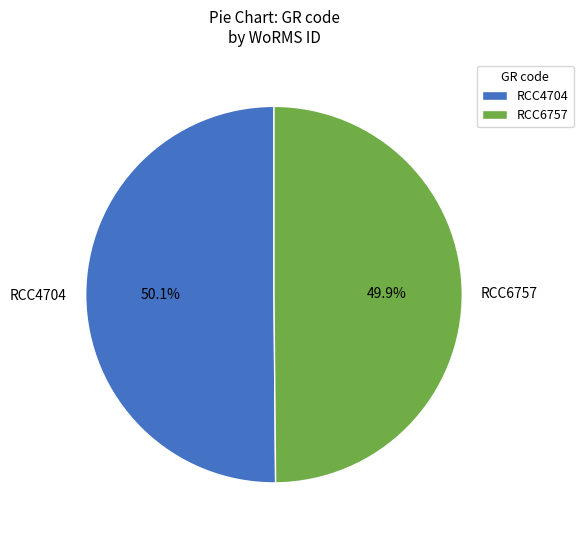

Combined, do RCC6757 and RCC4704 account for over 50%?

Yes